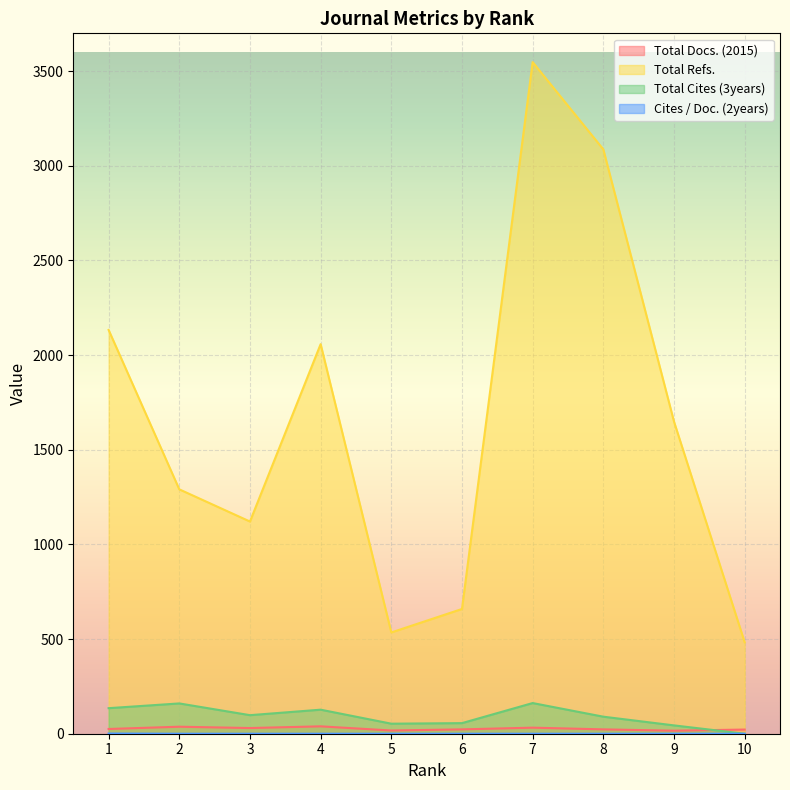

Reading right to left, what are all the values shown in this chart?

Total Docs. (2015): 1=25	2=37	3=30	4=39	5=17	6=23	7=32	8=23	9=16	10=22
Total Refs.: 1=2133	2=1291	3=1121	4=2058	5=535	6=659	7=3548	8=3087	9=1649	10=483
Total Cites (3years): 1=135	2=160	3=98	4=127	5=53	6=56	7=162	8=90	9=44	10=0
Cites / Doc. (2years): 1=1	2=0	3=0	4=0	5=0	6=0	7=0	8=0	9=0	10=0